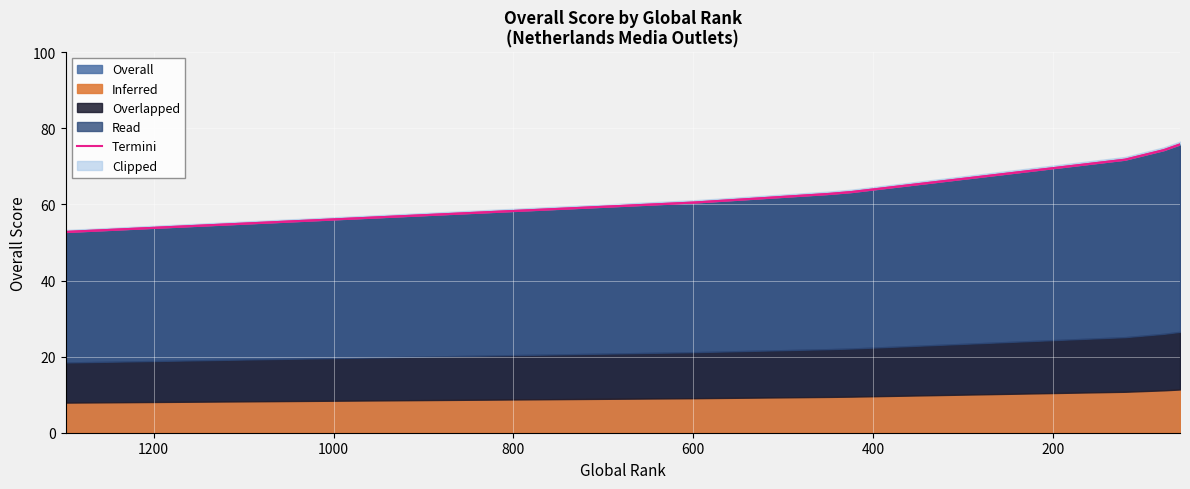

What is the greatest value displayed?

75.8